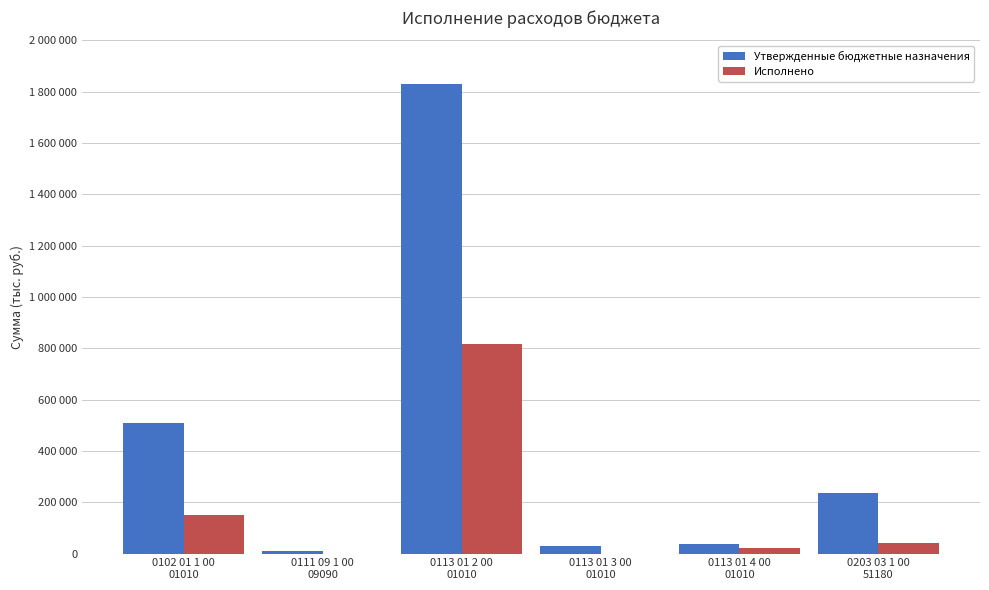

What are all the series names shown in the legend?

Утвержденные бюджетные назначения, Исполнено